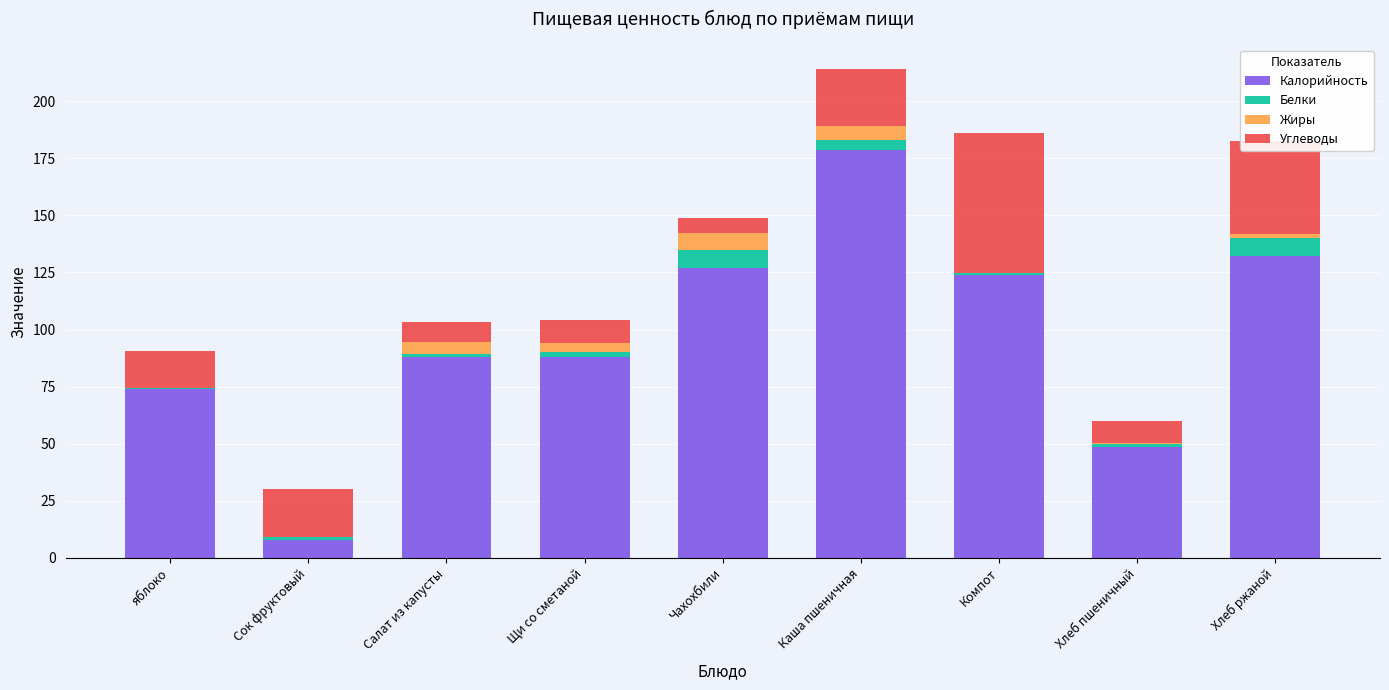

What is the highest value of the Калорийность series?

178.5